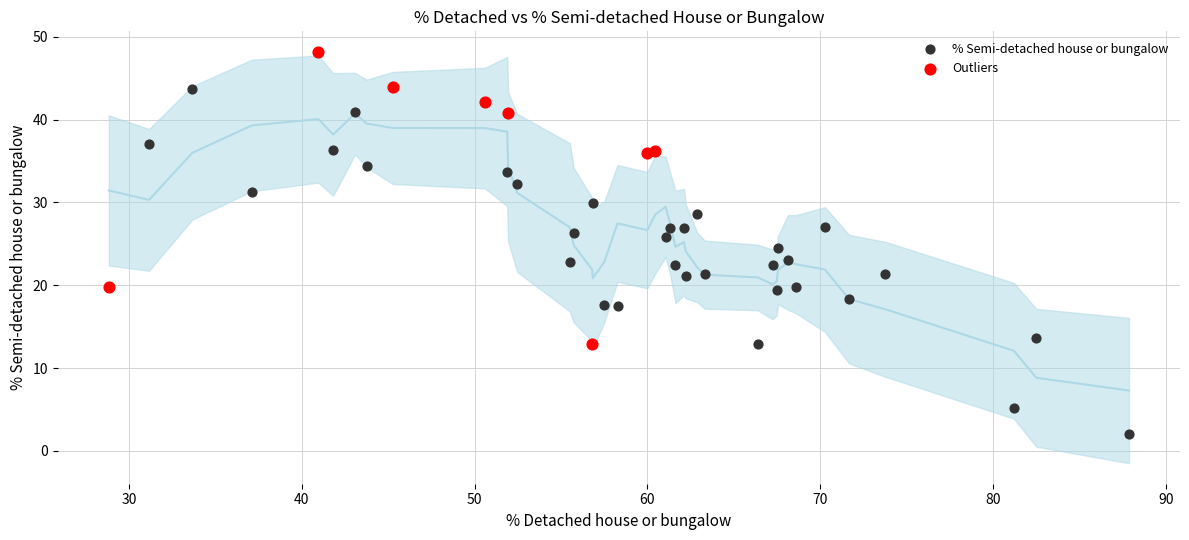

Which series has the widest spread of Y values?

% Semi-detached house or bungalow